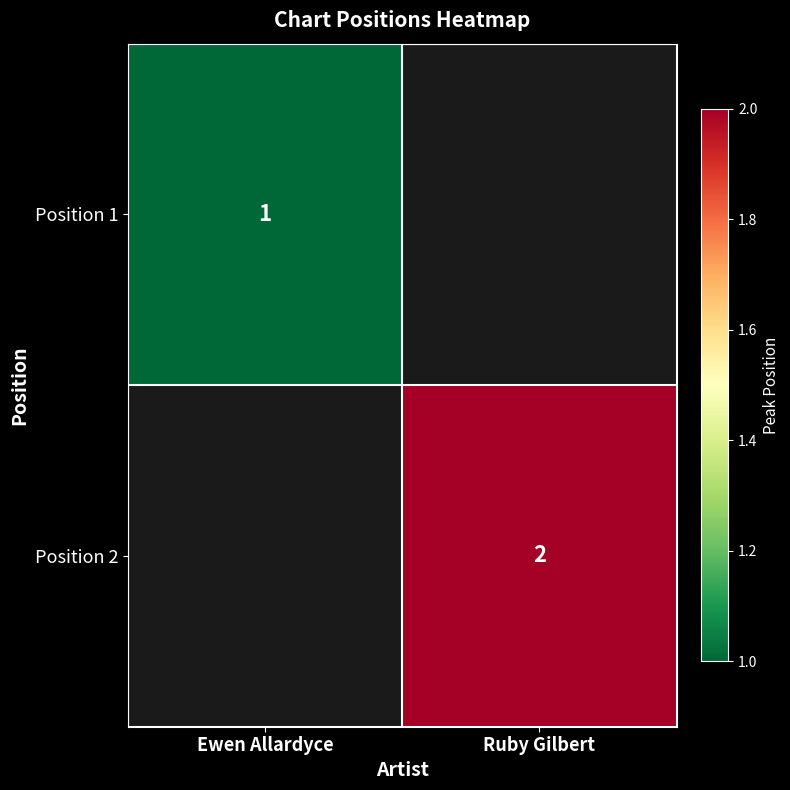

How many categories are shown in the chart?

2